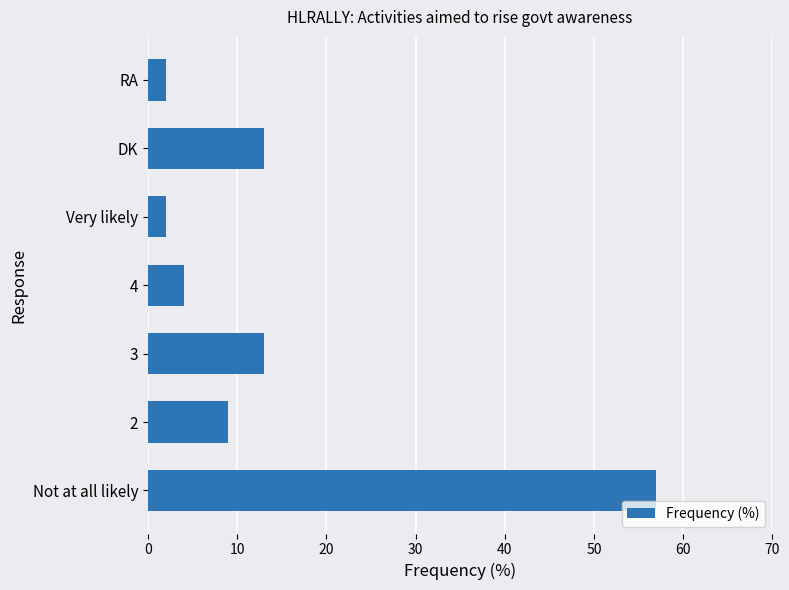

What is the average value?

14